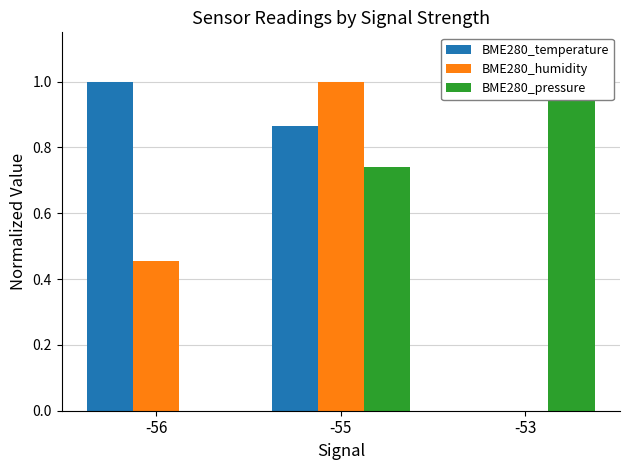

Reading right to left, extract all data points from this chart.

BME280_temperature: -53=0.0	-55=0.9	-56=1.0
BME280_humidity: -53=0.0	-55=1.0	-56=0.5
BME280_pressure: -53=1.0	-55=0.7	-56=0.0